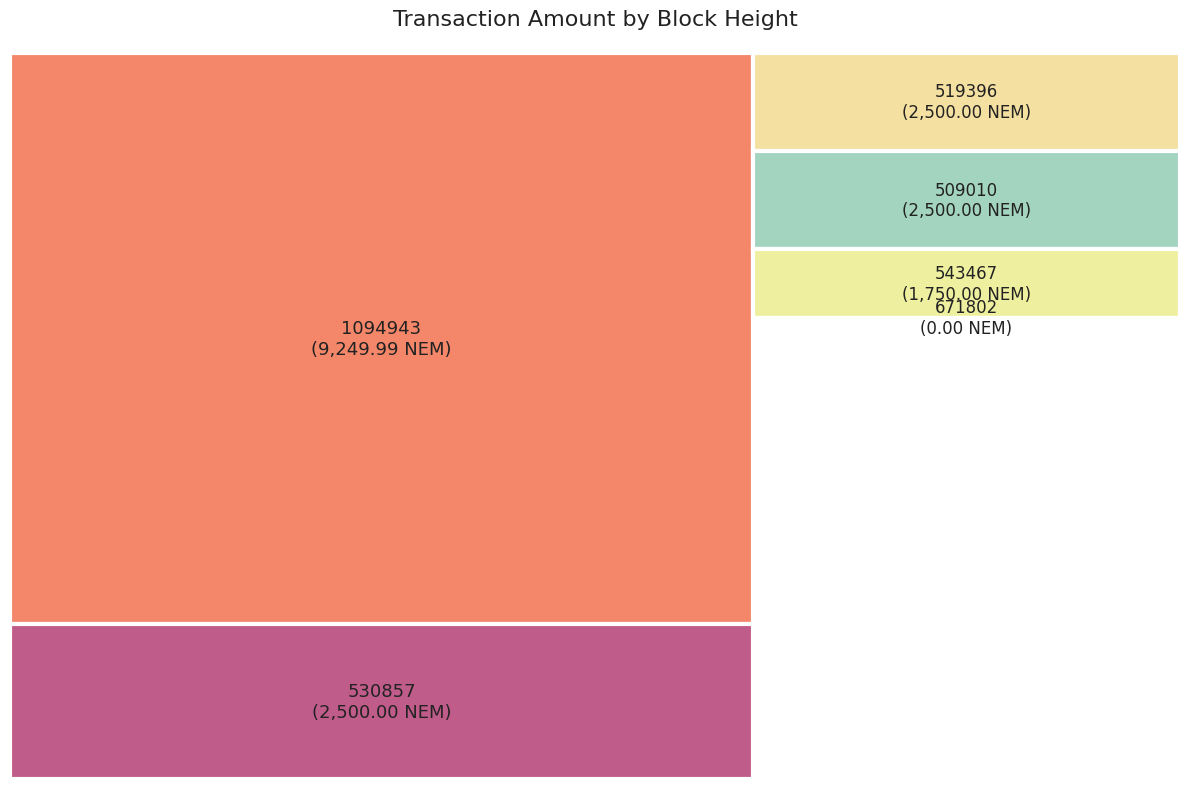

Which has a higher value, 1094943 or 671802?

1094943